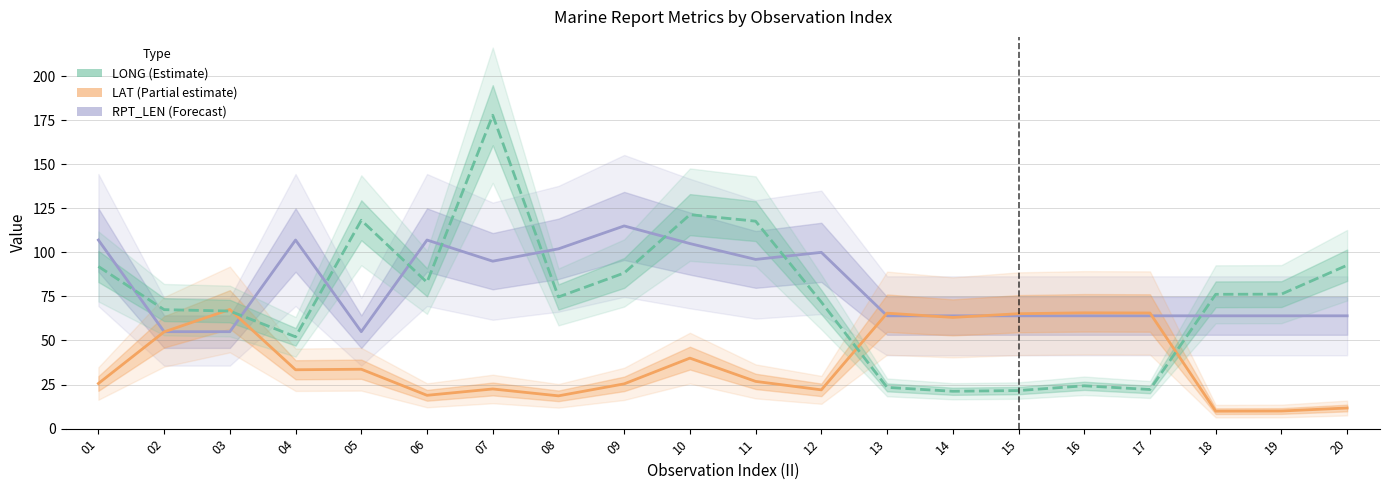

At which category is the sum across all series the highest?

07